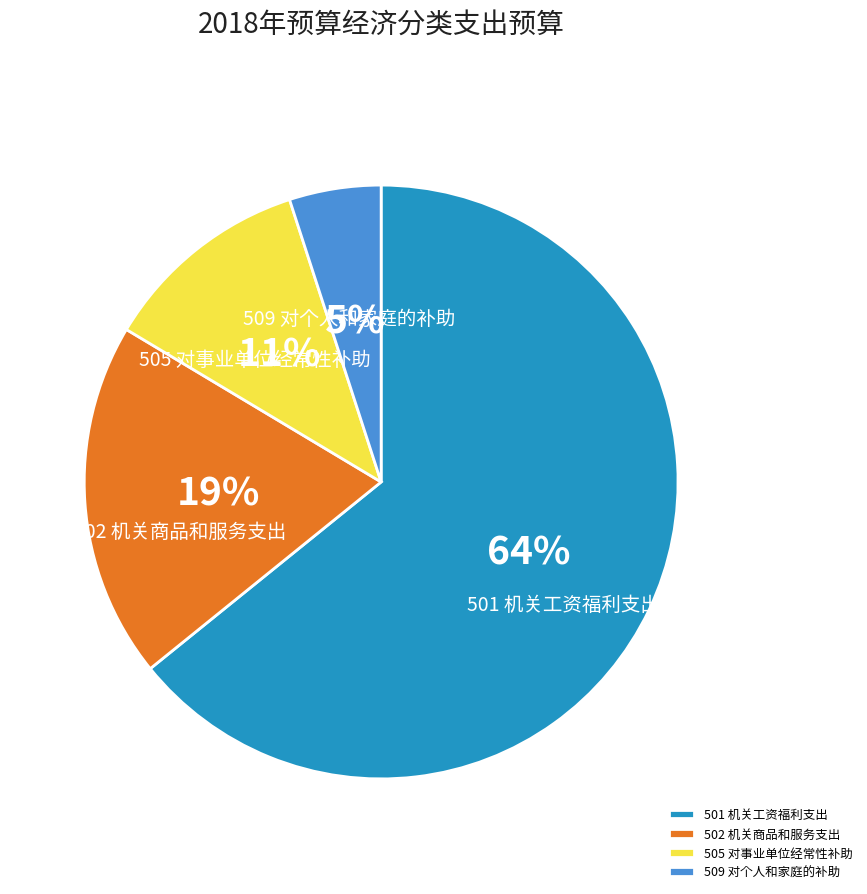

What percentage is the 502 机关商品和服务支出 slice, to the nearest percent?

19%